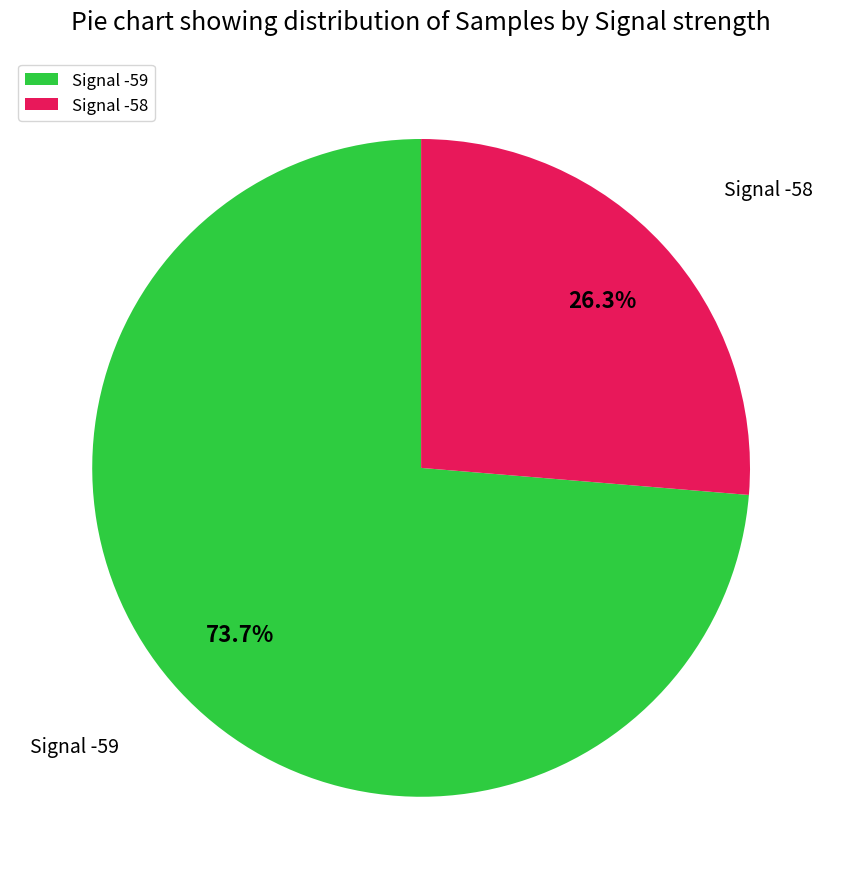

Is there a majority slice in this chart?

Yes